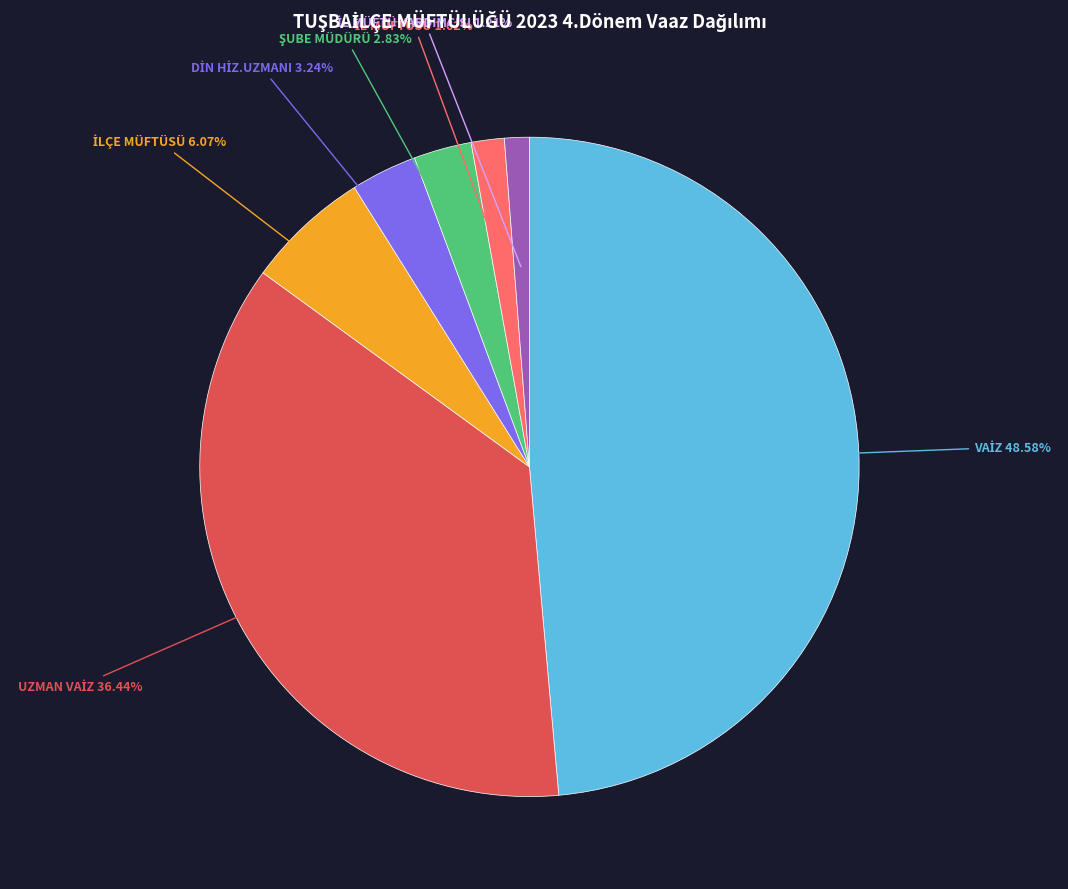

To the nearest percent, what is the average slice percentage?

14%